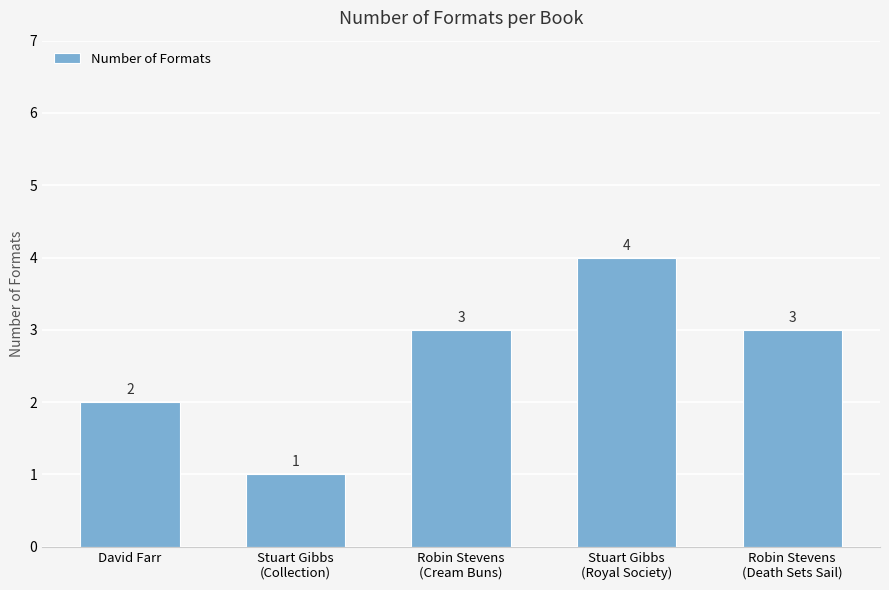

Reading right to left, transcribe all the data shown in this chart.

3	4	3	1	2